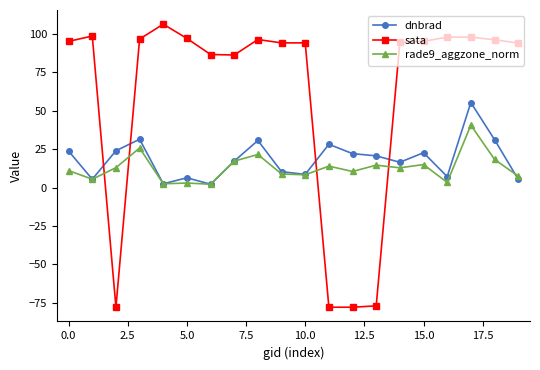

After their last crossing, which series has the higher values: dnbrad or sata?

sata